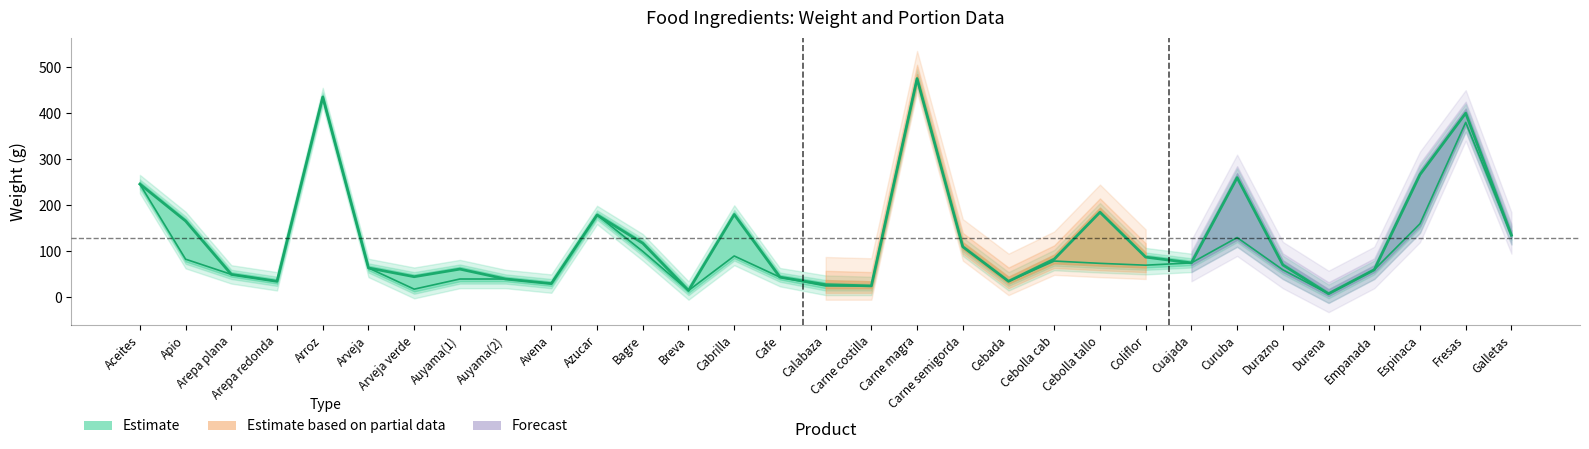

What is the total value across all series at Coliflor?

157.5